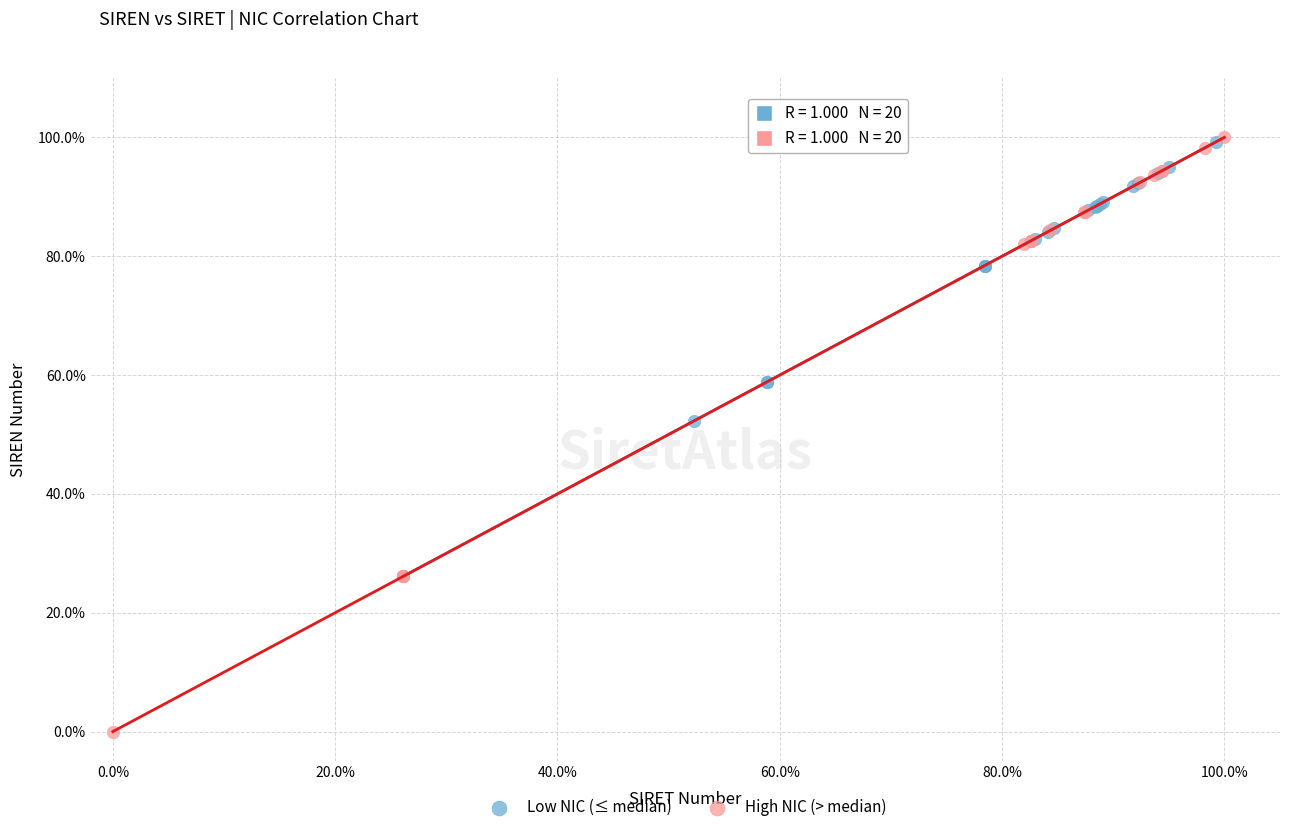

What are all the series names shown in the legend?

Low NIC (≤ median), High NIC (> median)